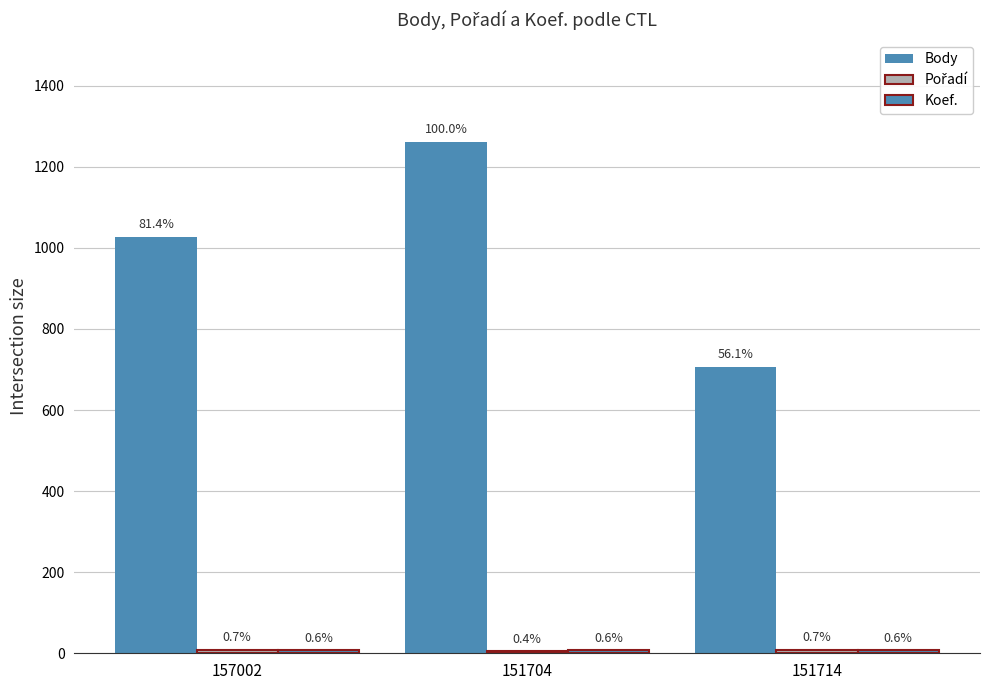

What is the difference between the highest and lowest values at 151704?

1256